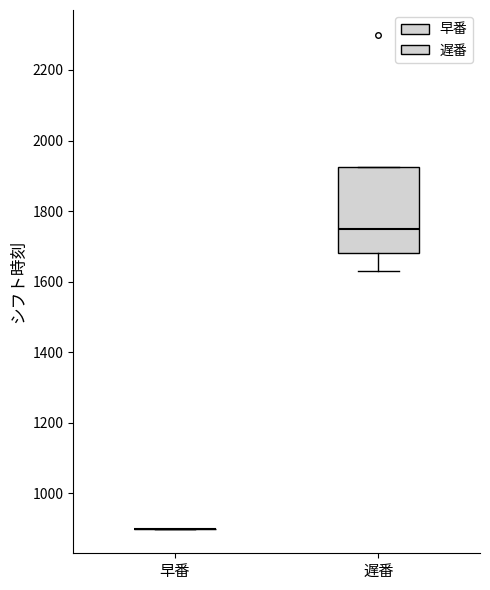

Comparing the boxes themselves (not the whiskers), which one is the tallest?

遅番